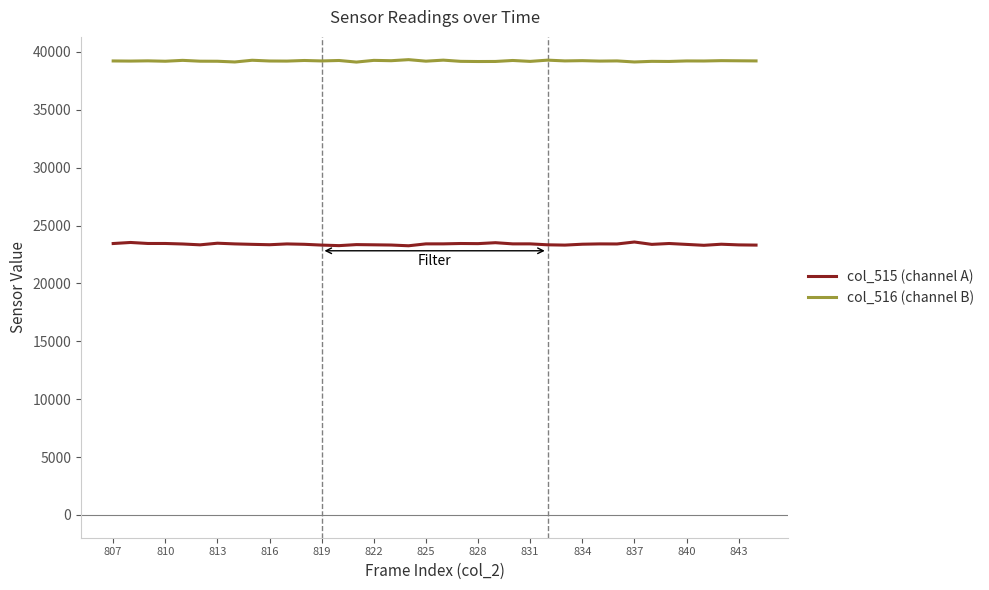

Which series has the widest spread of values?

col_515 (channel A)